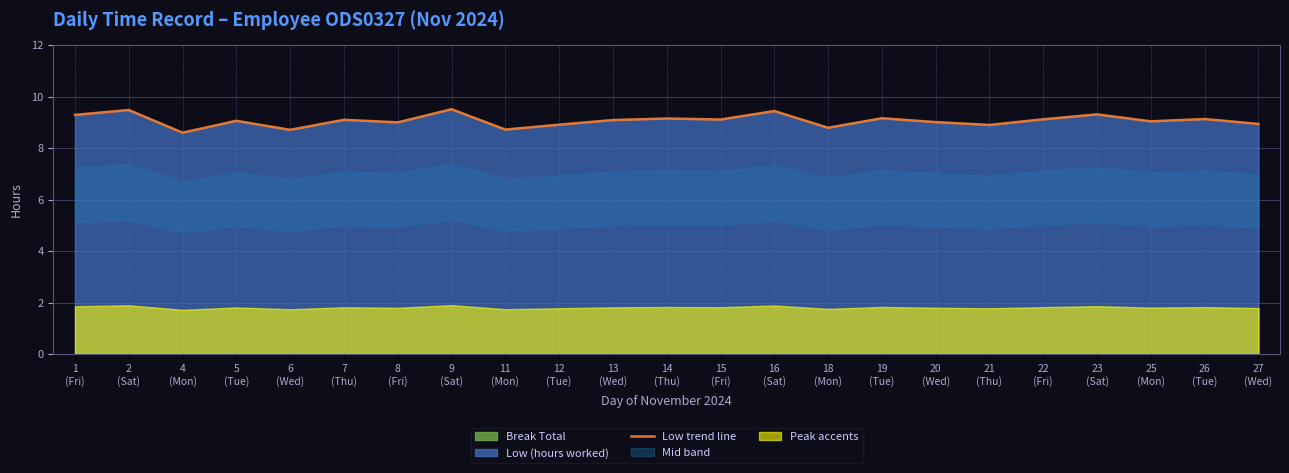

How many interior local valleys (lower than both neighbors) does the data have?

8